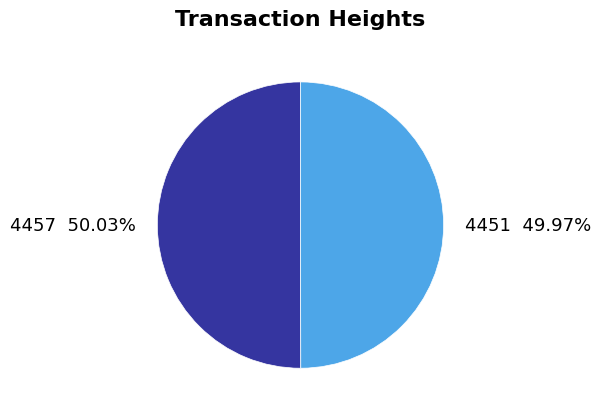

Is there any slice that represents more than half of the pie?

Yes